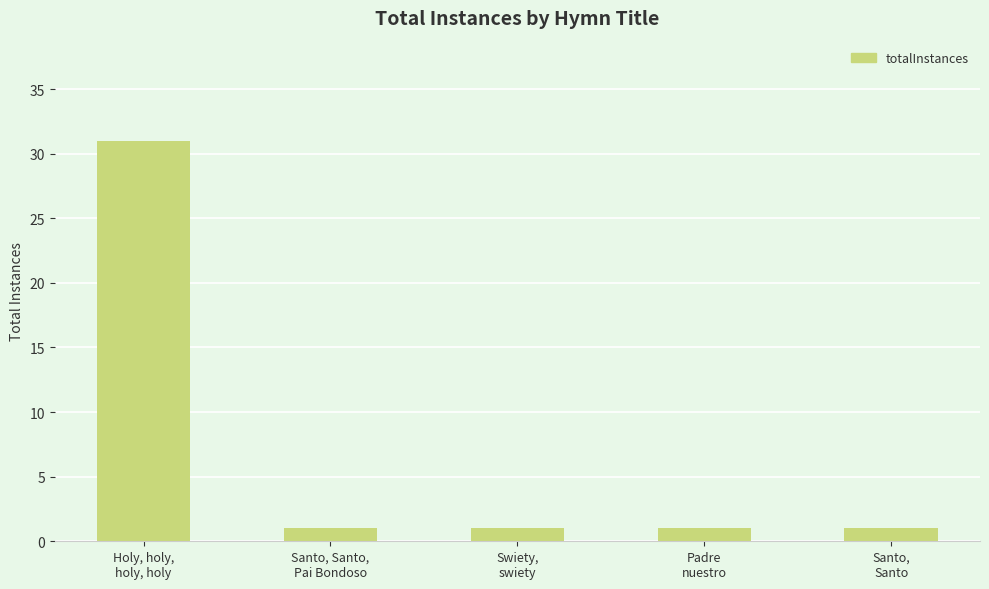

Reading left to right, extract all data points from this chart.

Holy, holy,
holy, holy=31	Santo, Santo,
Pai Bondoso=1	Swiety,
swiety=1	Padre
nuestro=1	Santo,
Santo=1